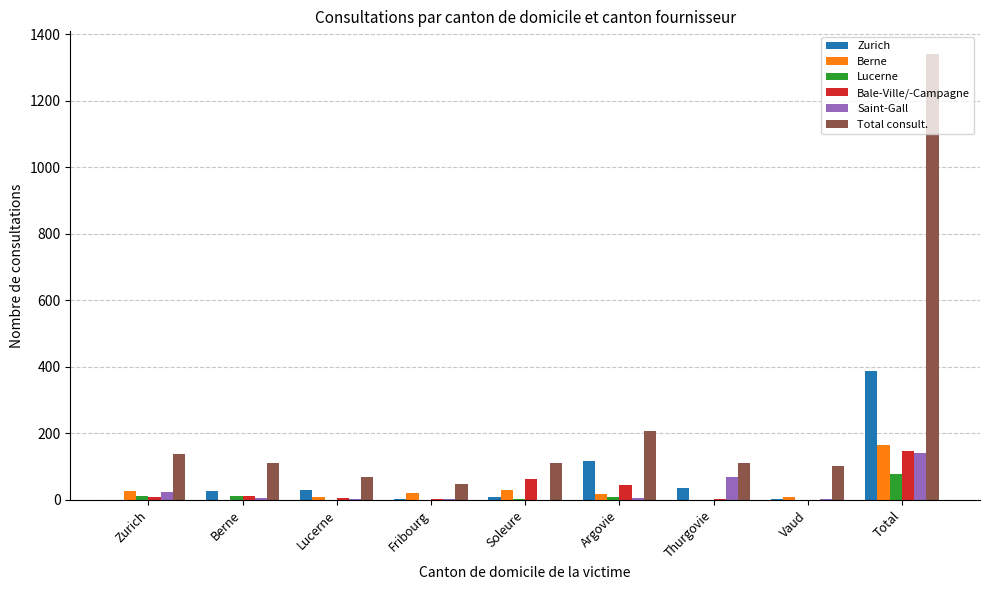

Is the value of Lucerne at Total greater than the value of Total consult. at Thurgovie?

No